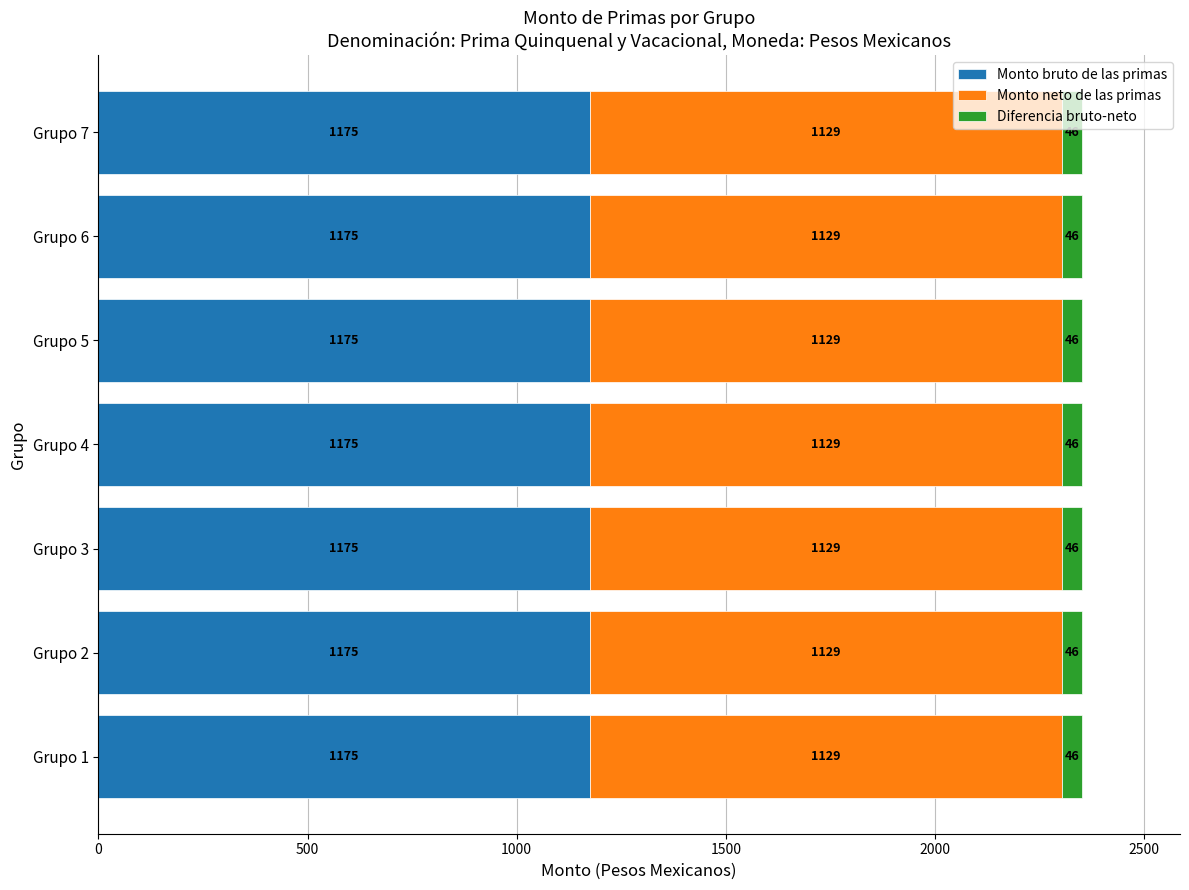

True or false: Monto bruto de las primas has a value of 1175.2 at Grupo 6.

True